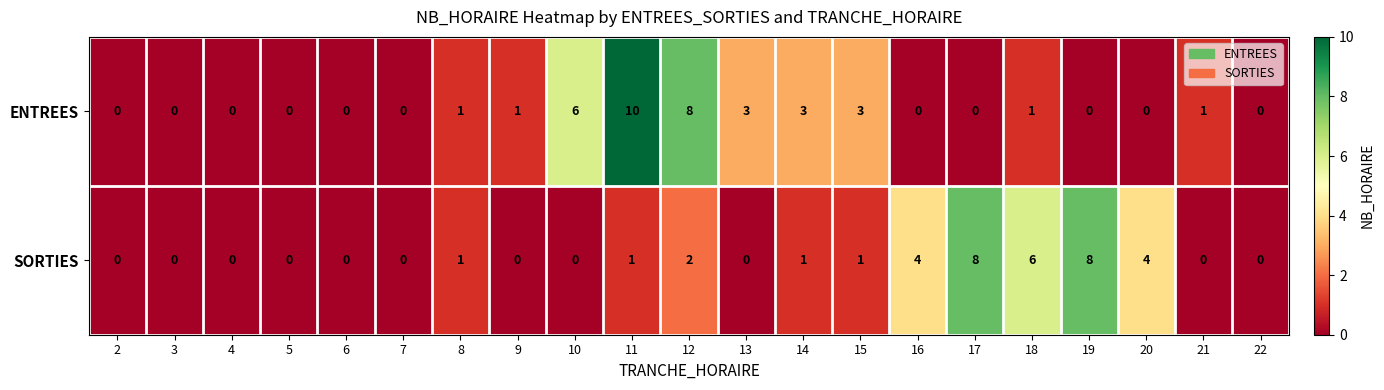

Which series has the widest spread of values?

ENTREES